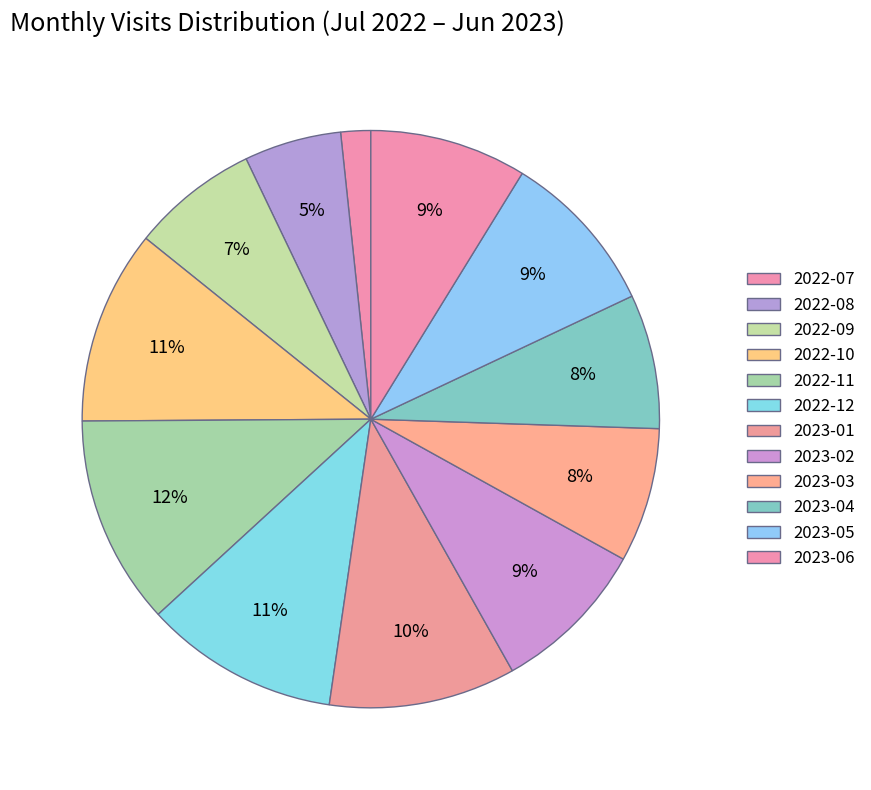

Which slice is the smallest?

2022-07